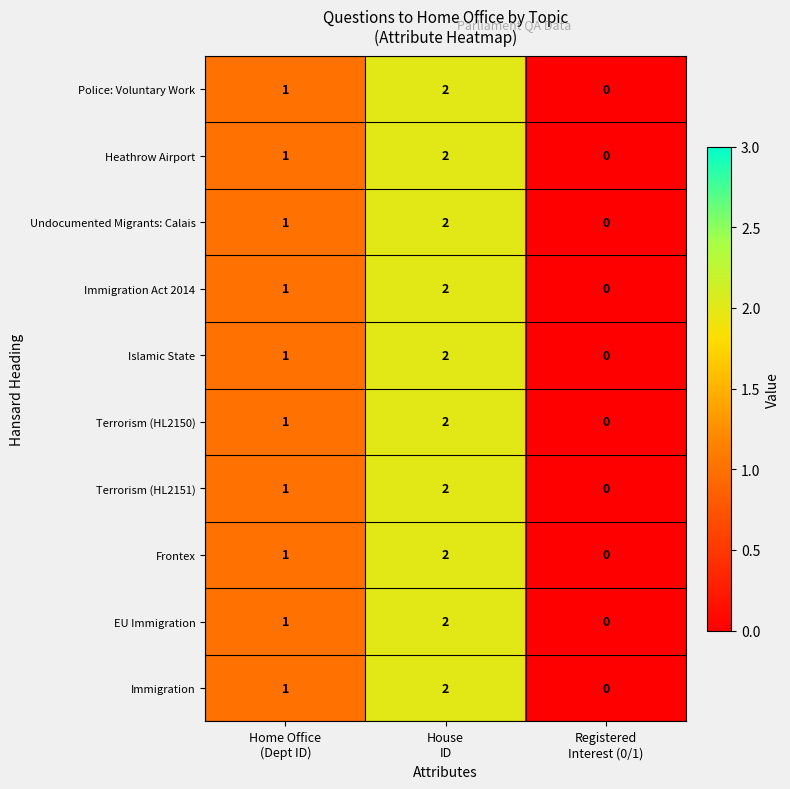

What is the sum of all Terrorism (HL2151) values?

3